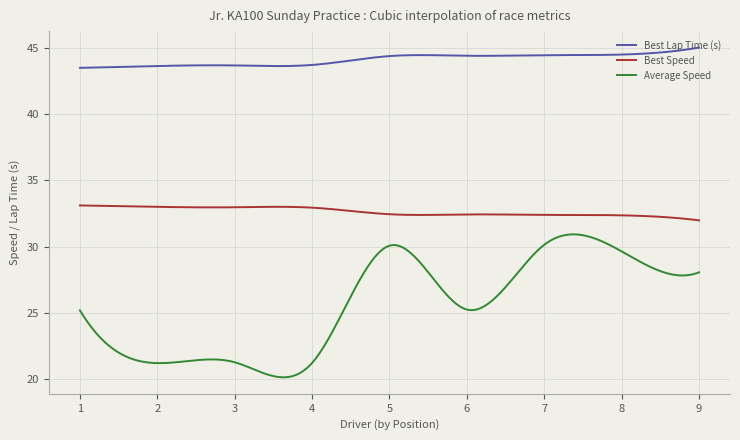

True or false: Best Lap Time (s) and Average Speed cross at least once.

False